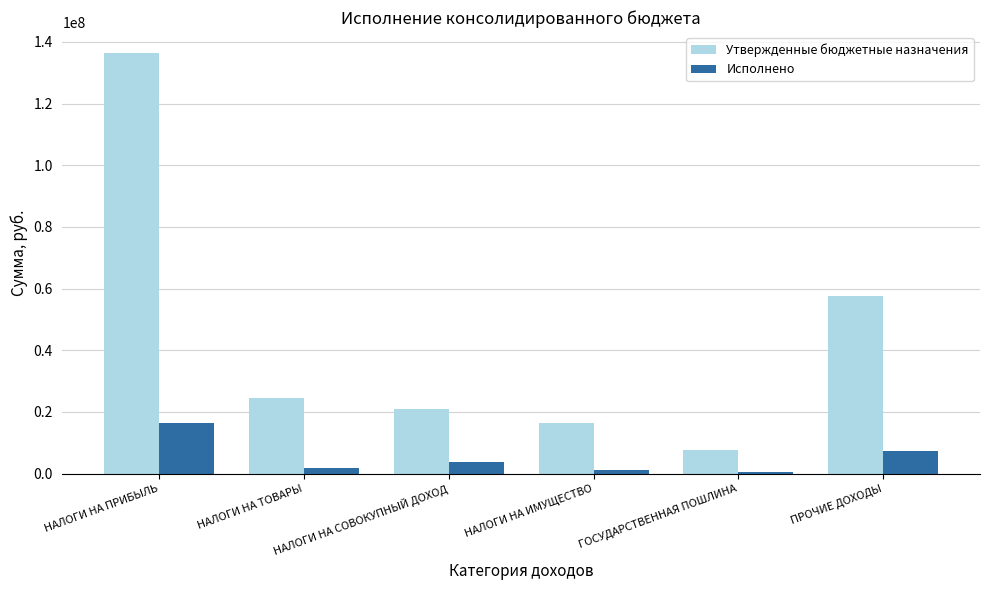

What position from the left is ГОСУДАРСТВЕННАЯ ПОШЛИНА?

5